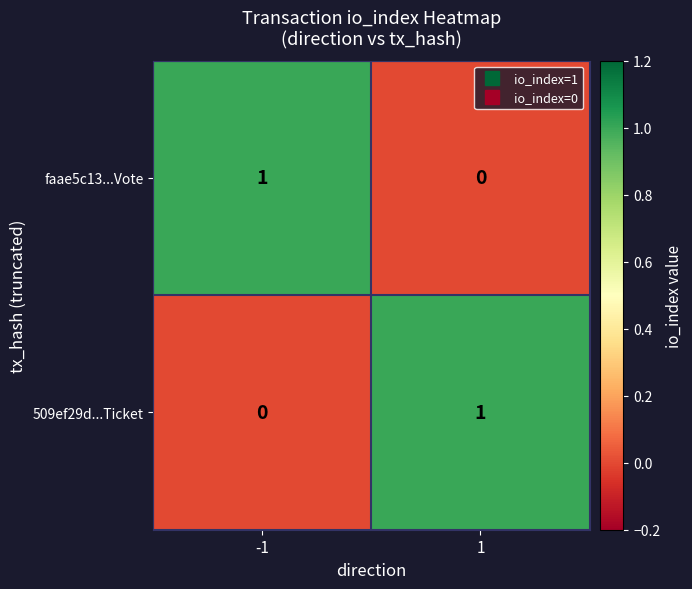

Reading left to right, extract all data points from this chart.

faae5c13...Vote: -1=1	1=0
509ef29d...Ticket: -1=0	1=1